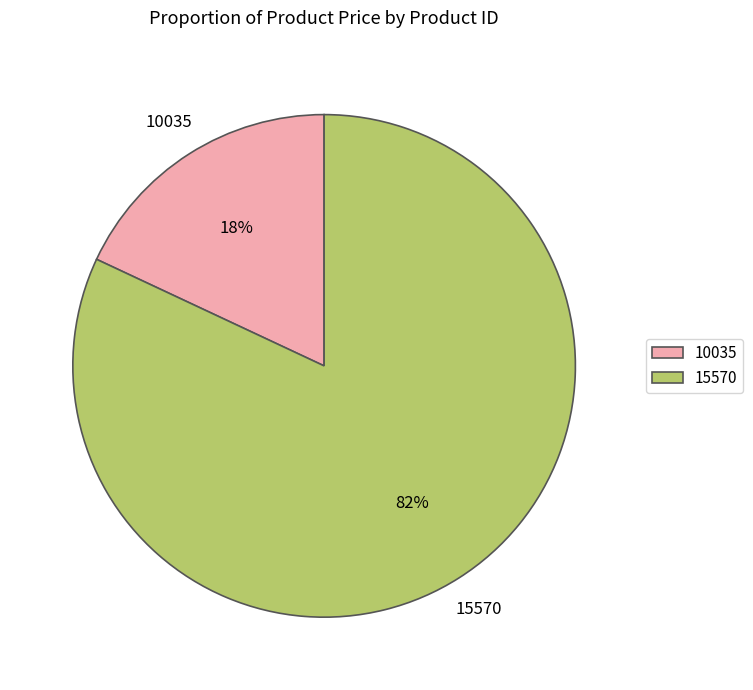

Does any single category account for the majority?

Yes